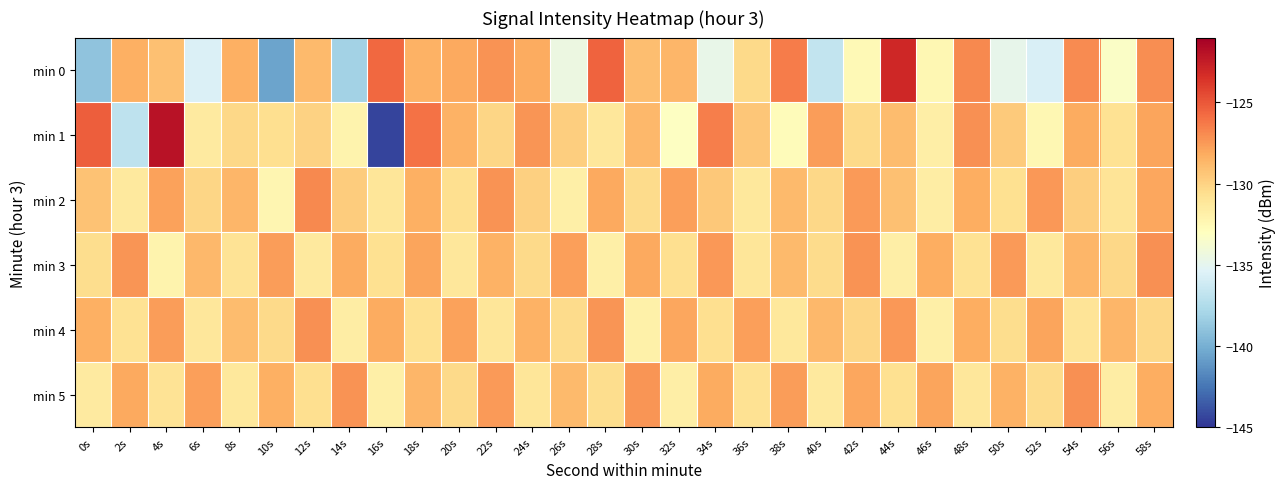

Reading left to right, list all the values displayed in this chart.

min 0: 0s=-138.9	2s=-128.4	4s=-129.1	6s=-135.5	8s=-128.4	10s=-140.5	12s=-128.9	14s=-138.1	16s=-125.6	18s=-128.4	20s=-128.1	22s=-127.2	24s=-128.2	26s=-134.4	28s=-125.4	30s=-129.0	32s=-128.6	34s=-134.7	36s=-130.3	38s=-126.4	40s=-136.7	42s=-132.6	44s=-123.0	46s=-132.4	48s=-126.9	50s=-134.9	52s=-135.7	54s=-127.0	56s=-133.3	58s=-127.0
min 1: 0s=-125.3	2s=-136.9	4s=-122.0	6s=-131.5	8s=-130.2	10s=-130.6	12s=-130.0	14s=-132.1	16s=-144.4	18s=-126.0	20s=-128.5	22s=-130.1	24s=-127.3	26s=-129.8	28s=-131.2	30s=-128.7	32s=-133.1	34s=-126.5	36s=-129.4	38s=-132.8	40s=-127.6	42s=-130.3	44s=-128.9	46s=-131.7	48s=-127.1	50s=-129.6	52s=-132.4	54s=-128.2	56s=-130.8	58s=-127.9
min 2: 0s=-129.2	2s=-131.4	4s=-127.8	6s=-130.1	8s=-128.6	10s=-132.3	12s=-126.9	14s=-129.7	16s=-131.1	18s=-128.4	20s=-130.6	22s=-127.2	24s=-129.9	26s=-131.8	28s=-128.1	30s=-130.4	32s=-127.7	34s=-129.5	36s=-131.3	38s=-128.8	40s=-130.2	42s=-127.5	44s=-129.1	46s=-131.6	48s=-128.3	50s=-130.7	52s=-127.4	54s=-129.8	56s=-131.0	58s=-128.0
min 3: 0s=-130.5	2s=-127.3	4s=-132.1	6s=-128.7	8s=-130.9	10s=-127.6	12s=-131.4	14s=-128.2	16s=-130.7	18s=-127.9	20s=-131.2	22s=-128.5	24s=-130.3	26s=-127.7	28s=-131.8	30s=-128.1	32s=-130.6	34s=-127.4	36s=-131.1	38s=-128.8	40s=-130.4	42s=-127.2	44s=-131.7	46s=-128.3	48s=-130.8	50s=-127.5	52s=-131.3	54s=-128.6	56s=-130.2	58s=-127.1
min 4: 0s=-128.4	2s=-130.8	4s=-127.6	6s=-131.2	8s=-128.9	10s=-130.3	12s=-127.1	14s=-131.6	16s=-128.2	18s=-130.7	20s=-127.8	22s=-131.1	24s=-128.5	26s=-130.4	28s=-127.3	30s=-131.9	32s=-128.0	34s=-130.6	36s=-127.7	38s=-131.3	40s=-128.7	42s=-130.1	44s=-127.4	46s=-131.8	48s=-128.3	50s=-130.5	52s=-127.9	54s=-131.0	56s=-128.6	58s=-130.2
min 5: 0s=-131.5	2s=-128.1	4s=-130.9	6s=-127.7	8s=-131.3	10s=-128.4	12s=-130.6	14s=-127.2	16s=-131.8	18s=-128.6	20s=-130.3	22s=-127.5	24s=-131.1	26s=-128.8	28s=-130.5	30s=-127.3	32s=-131.7	34s=-128.2	36s=-130.8	38s=-127.6	40s=-131.4	42s=-128.0	44s=-130.7	46s=-127.9	48s=-131.2	50s=-128.5	52s=-130.4	54s=-127.1	56s=-131.6	58s=-128.3